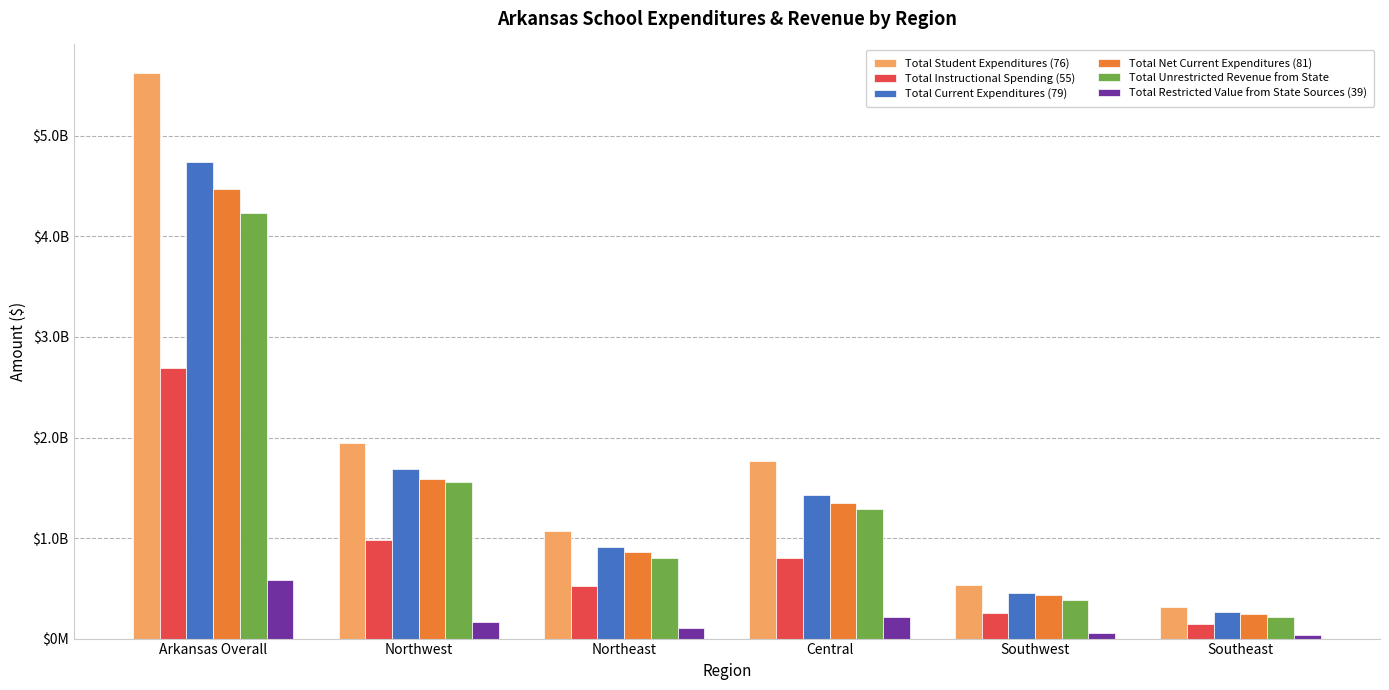

What is the spread (max minus min) of values at Central?

1547618102.9